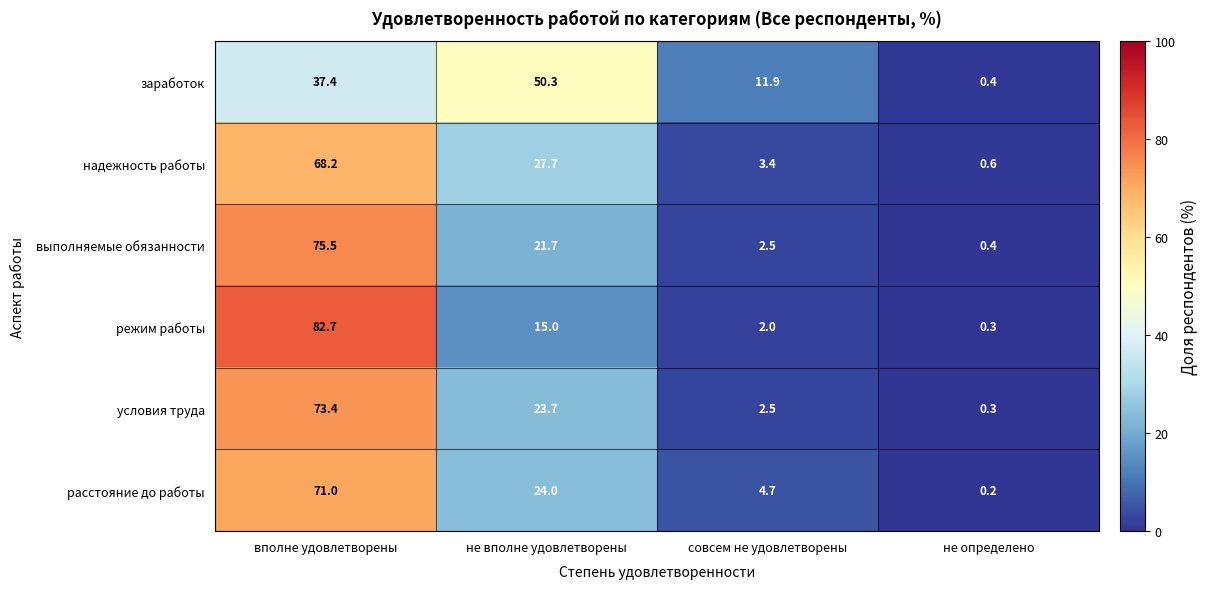

Reading left to right, list all the values displayed in this chart.

заработок: 37.4	50.3	11.9	0.4
надежность работы: 68.2	27.7	3.4	0.6
выполняемые обязанности: 75.5	21.7	2.5	0.4
режим работы: 82.7	15.0	2.0	0.3
условия труда: 73.4	23.7	2.5	0.3
расстояние до работы: 71.0	24.0	4.7	0.2